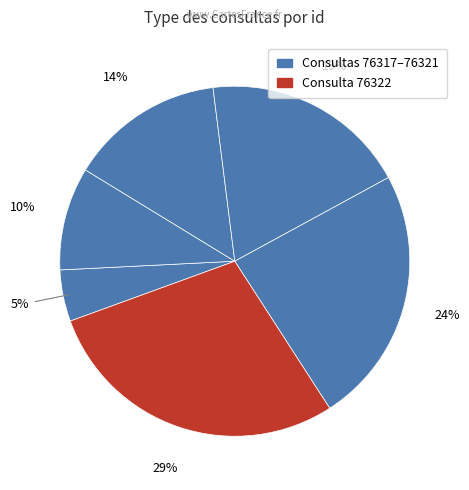

Count the number of slices in the pie.

6